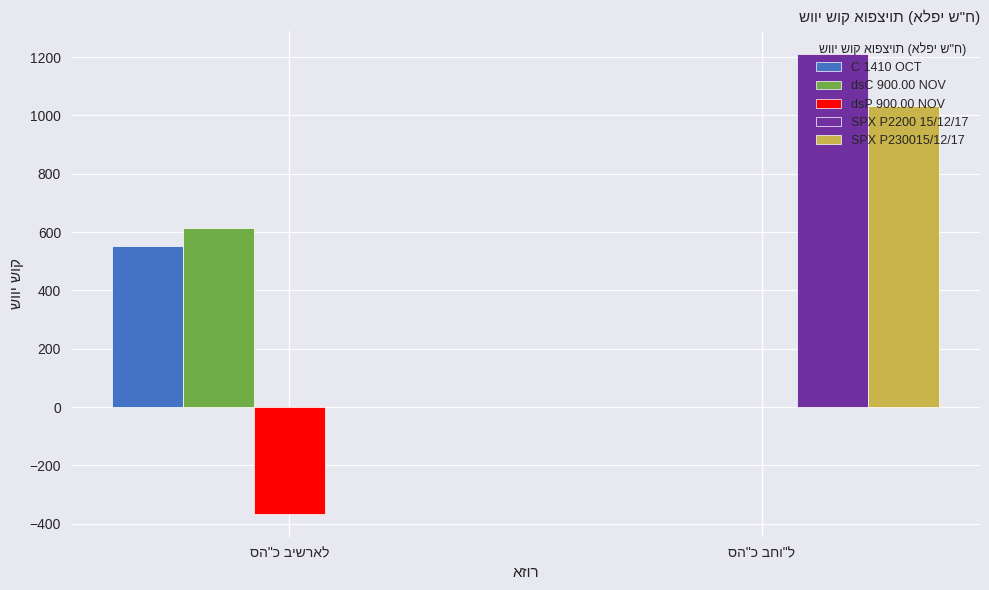

What is the sum of all SPX P230015/12/17 values?

1033.1